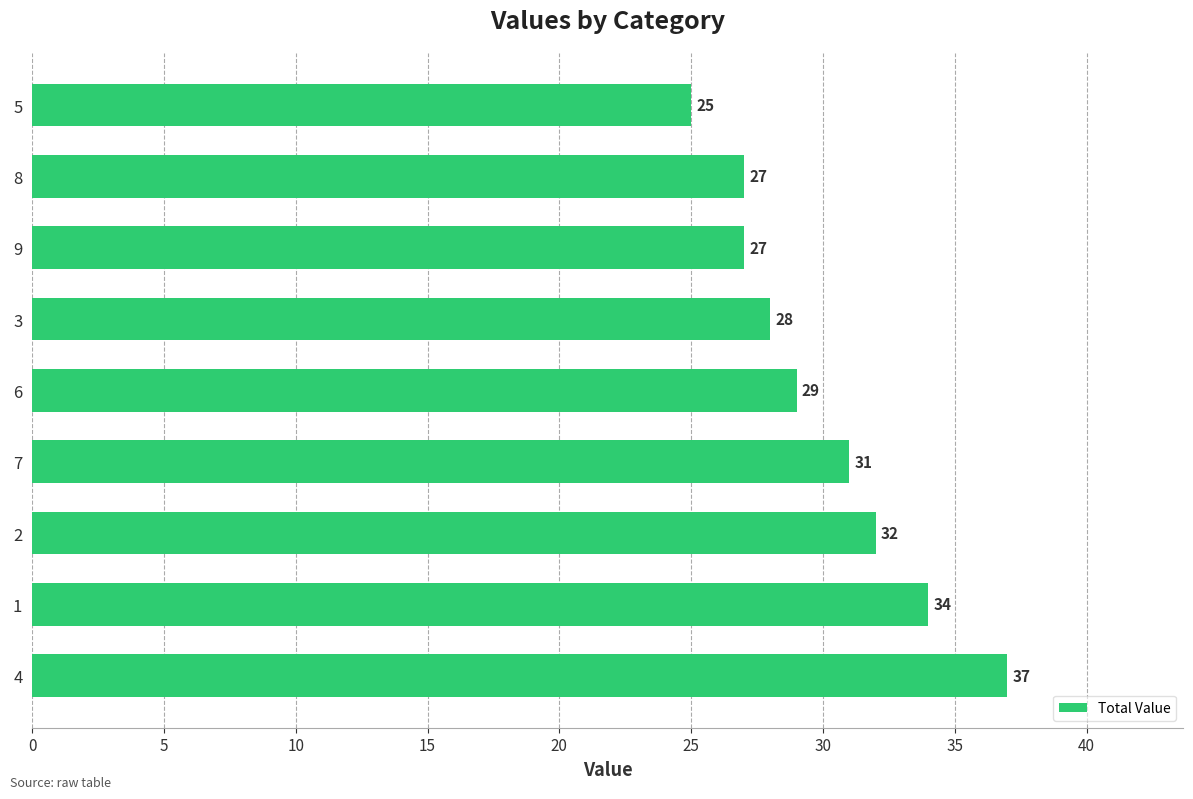

What is the minimum value shown in the chart?

25